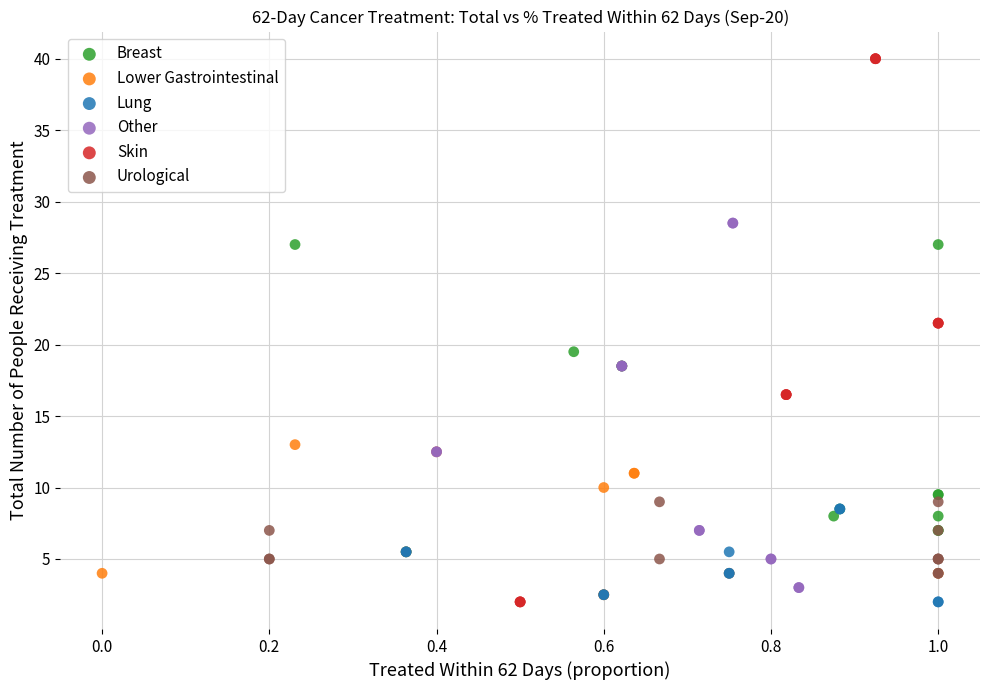

Which series reaches the maximum Y coordinate?

Skin